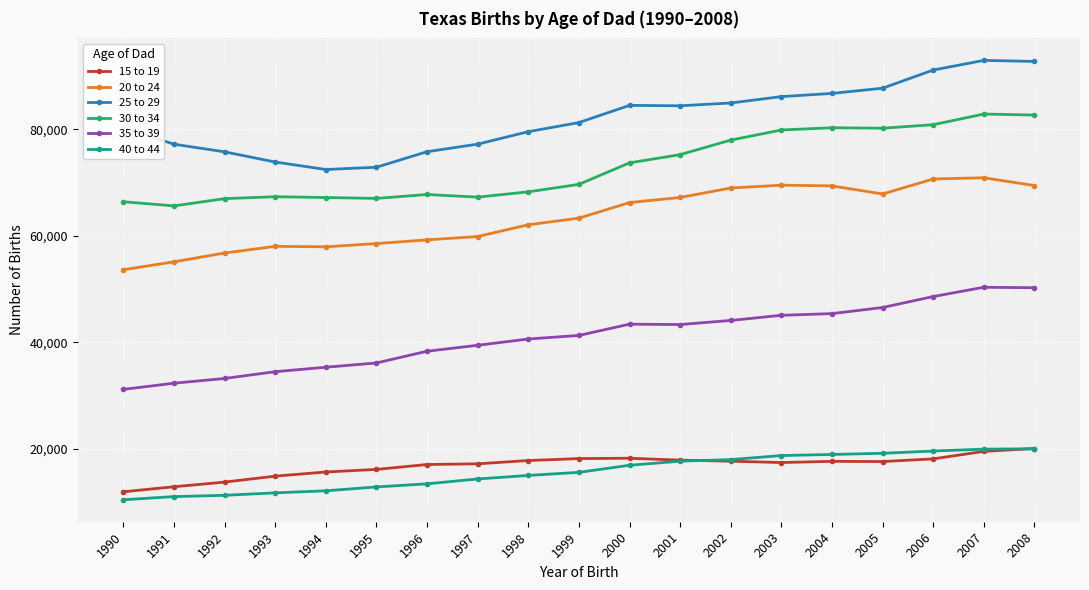

Count the number of data series in this chart.

6